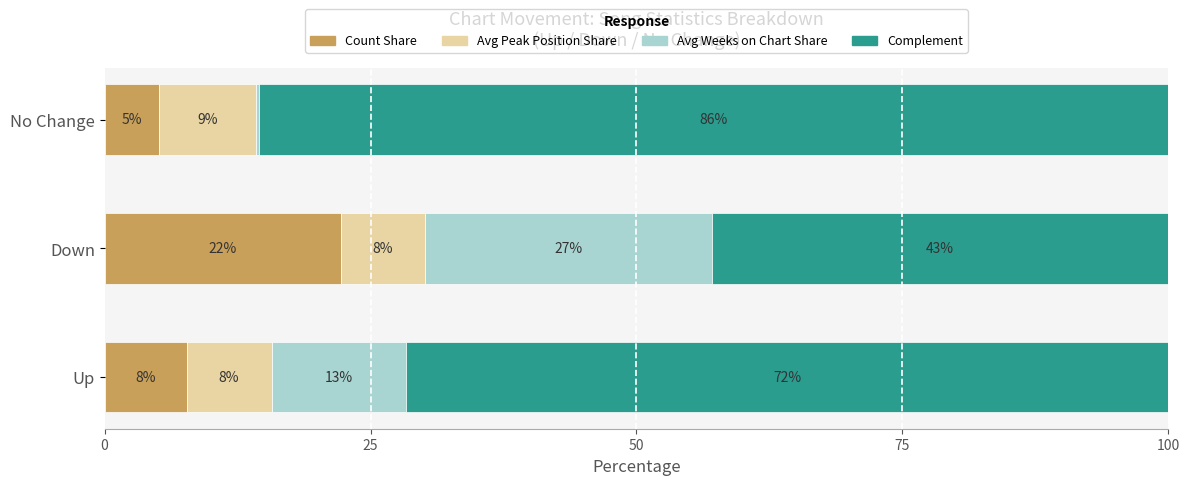

The Count Share series shows 22.2 at Down. True or false?

True